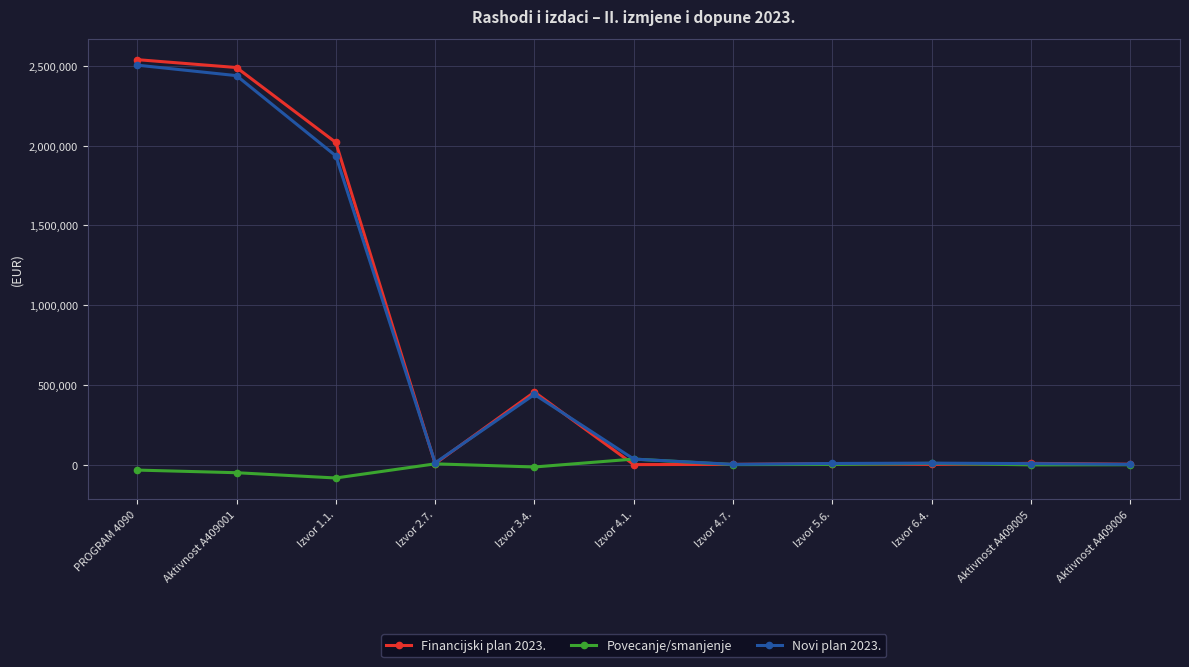

What position from the right is Izvor 1.1.?

9